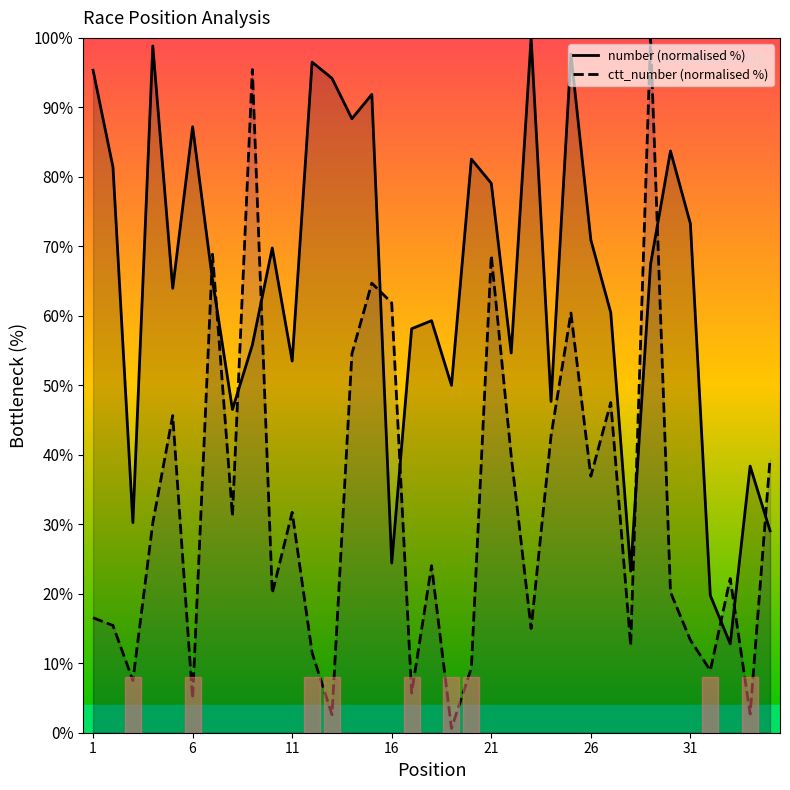

Count the number of categories in the chart.

35